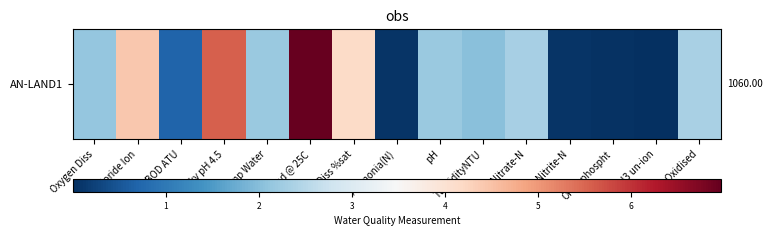

Rank the categories by value from highest to lowest.

Cond @ 25C, Alky pH 4.5, Chloride Ion, O Diss %sat, N Oxidised, Nitrate-N, Temp Water, pH, Oxygen Diss, TurbidityNTU, BOD ATU, Ammonia(N), Nitrite-N, Orthophospht, NH3 un-ion